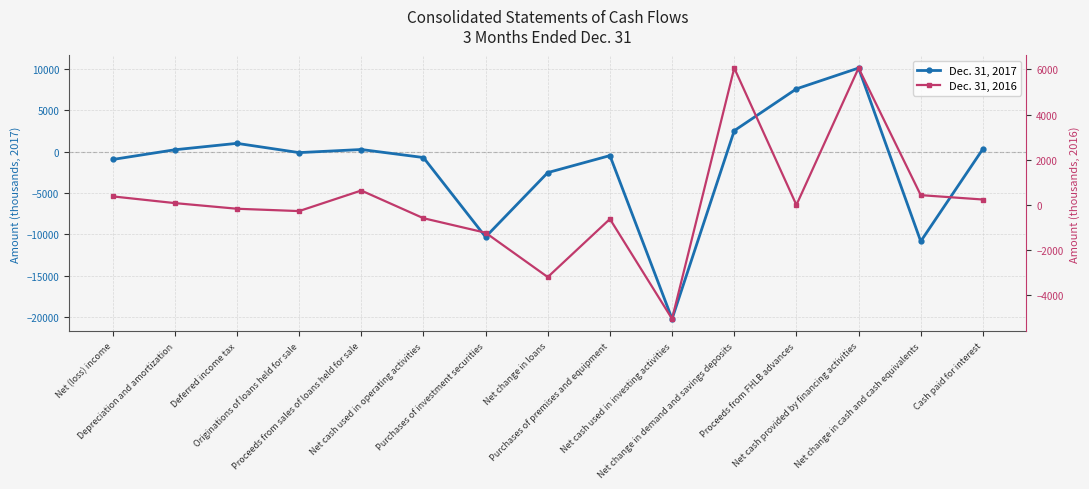

How many categories are shown in the chart?

15